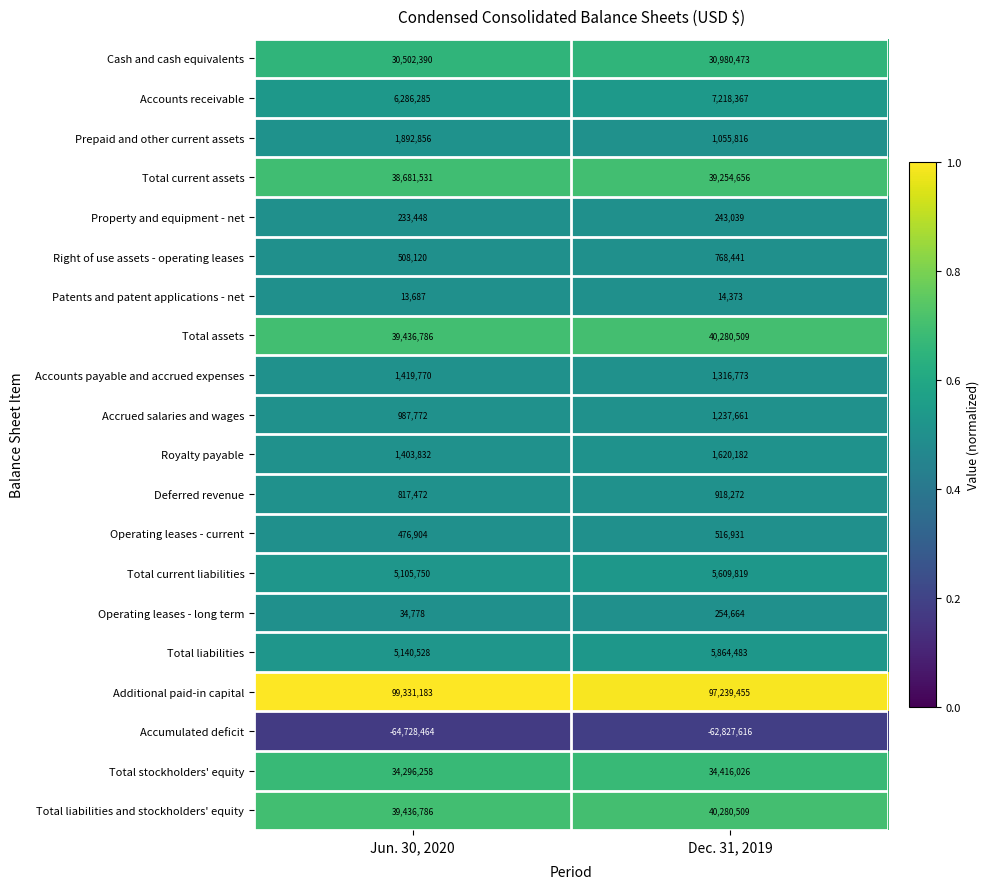

At which category is the sum across all series the highest?

Dec. 31, 2019